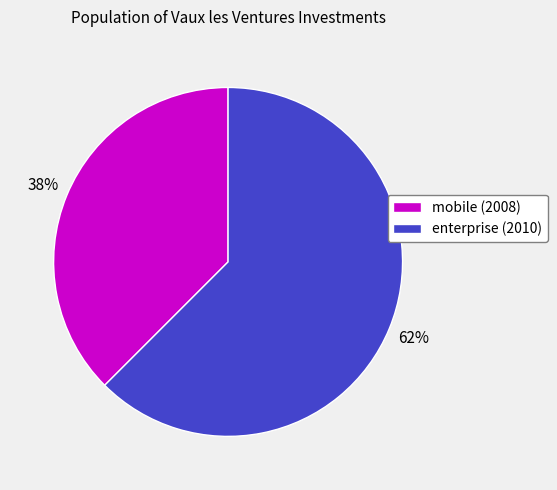

Rank the categories by value from lowest to highest.

mobile (2008), enterprise (2010)